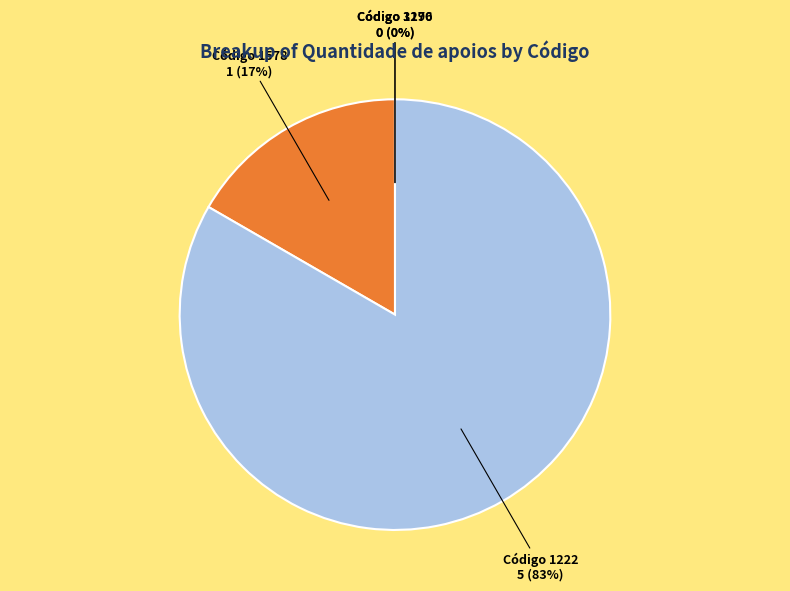

To the nearest percent, what is the difference between the largest and smallest slice percentages?

83%